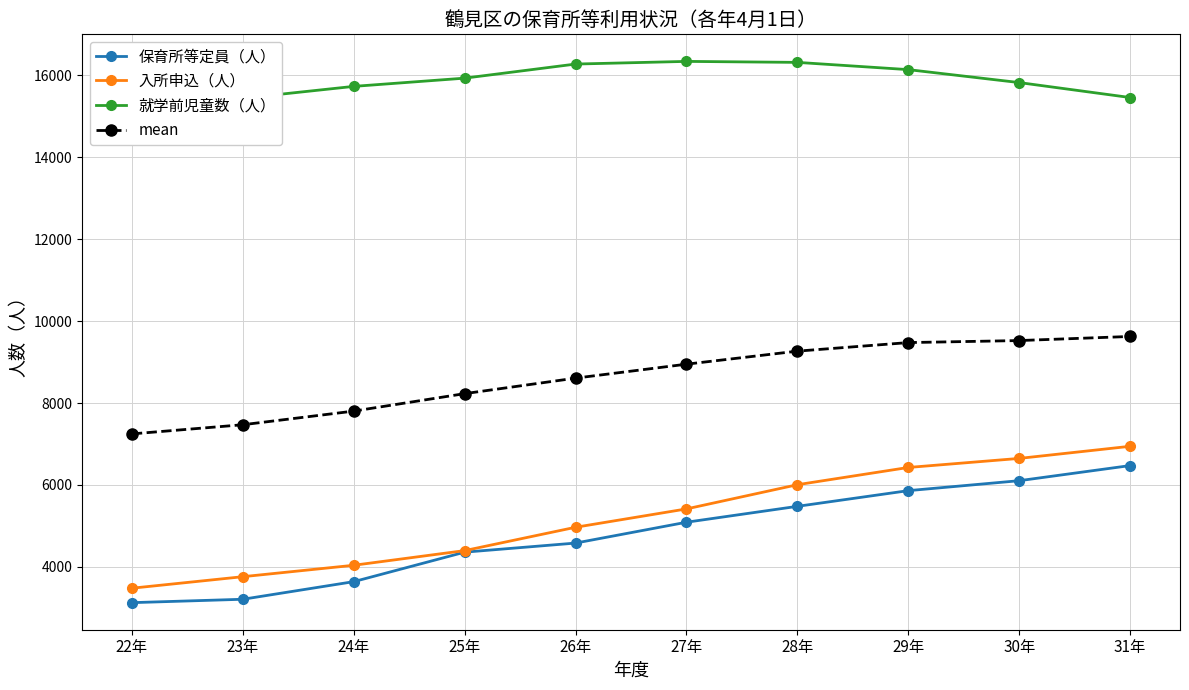

At which label is 保育所等定員（人） closest to 4800?

26年